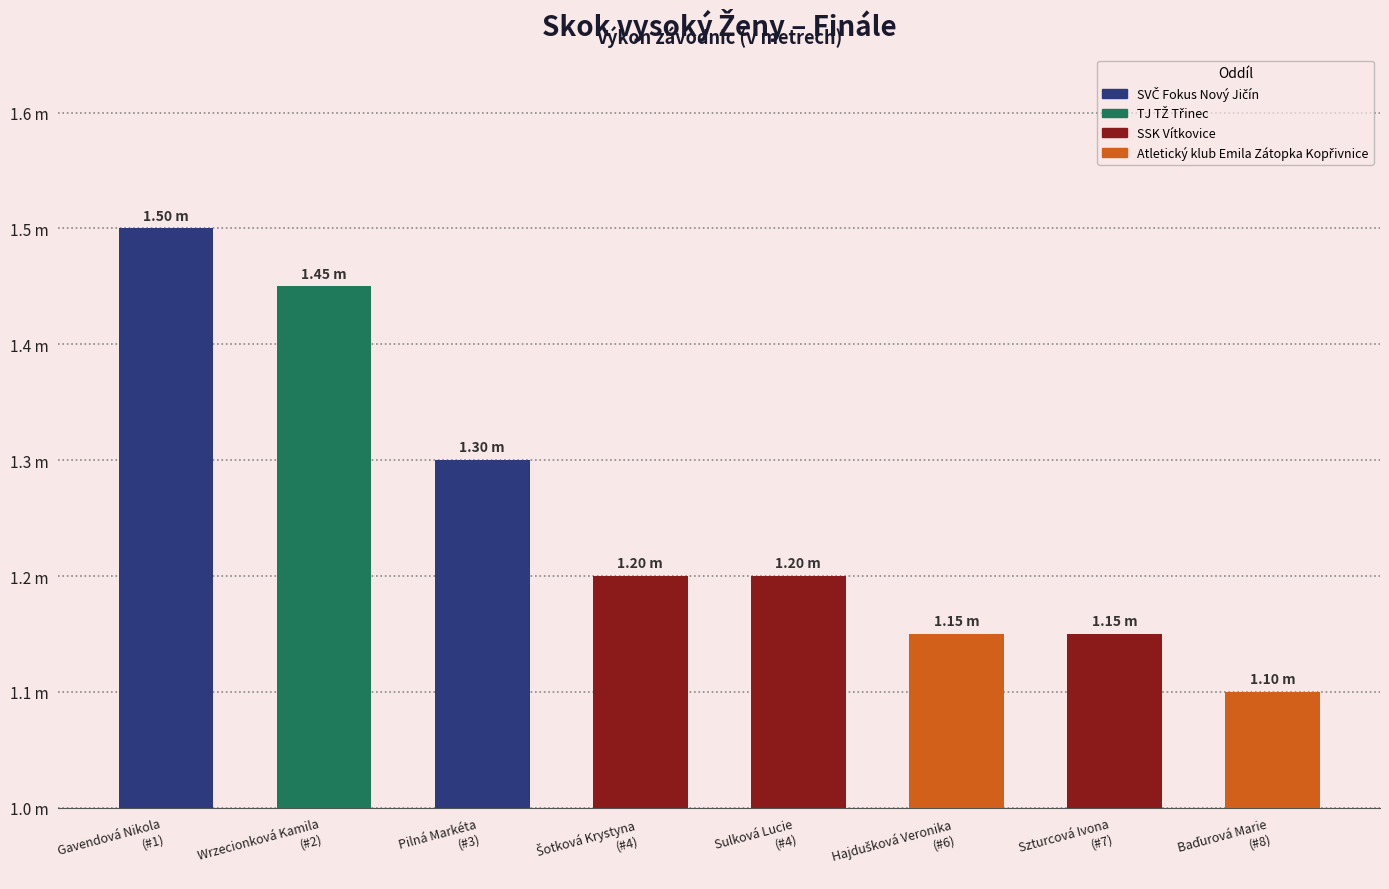

Does the chart contain any negative values?

No